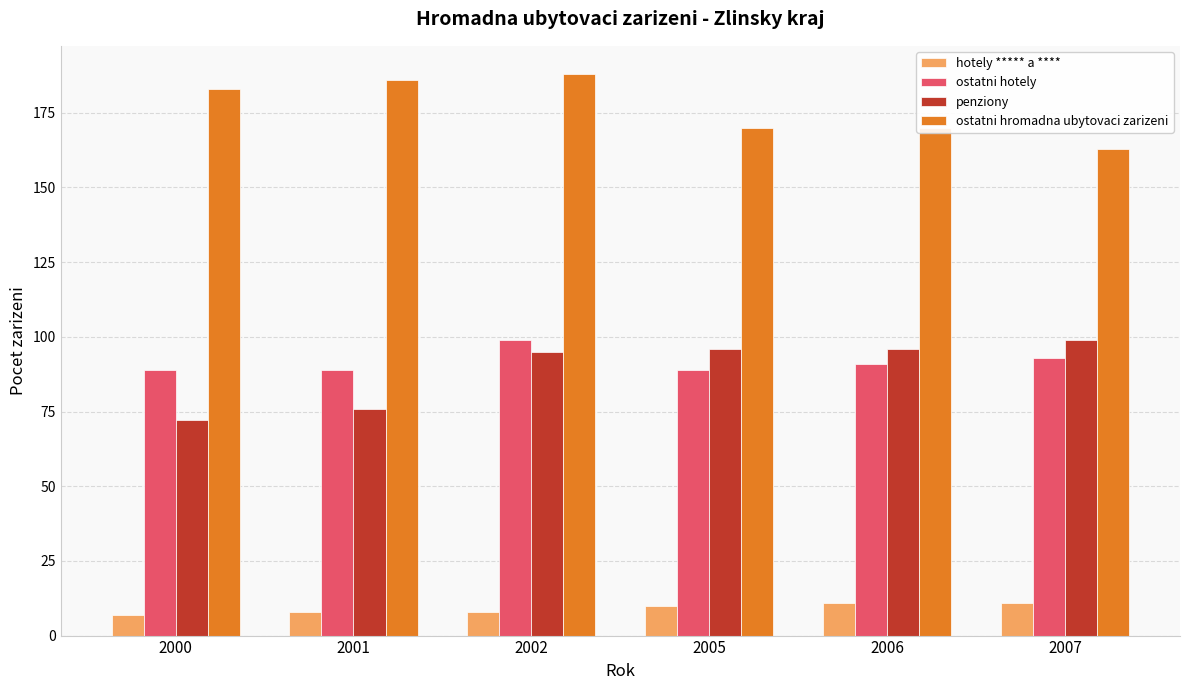

Count the number of categories in the chart.

6